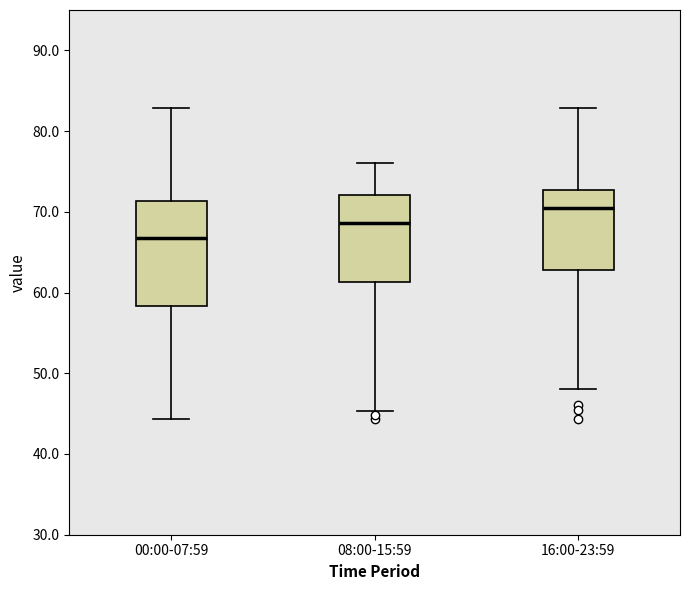

Comparing the boxes themselves (not the whiskers), which one is the tallest?

00:00-07:59